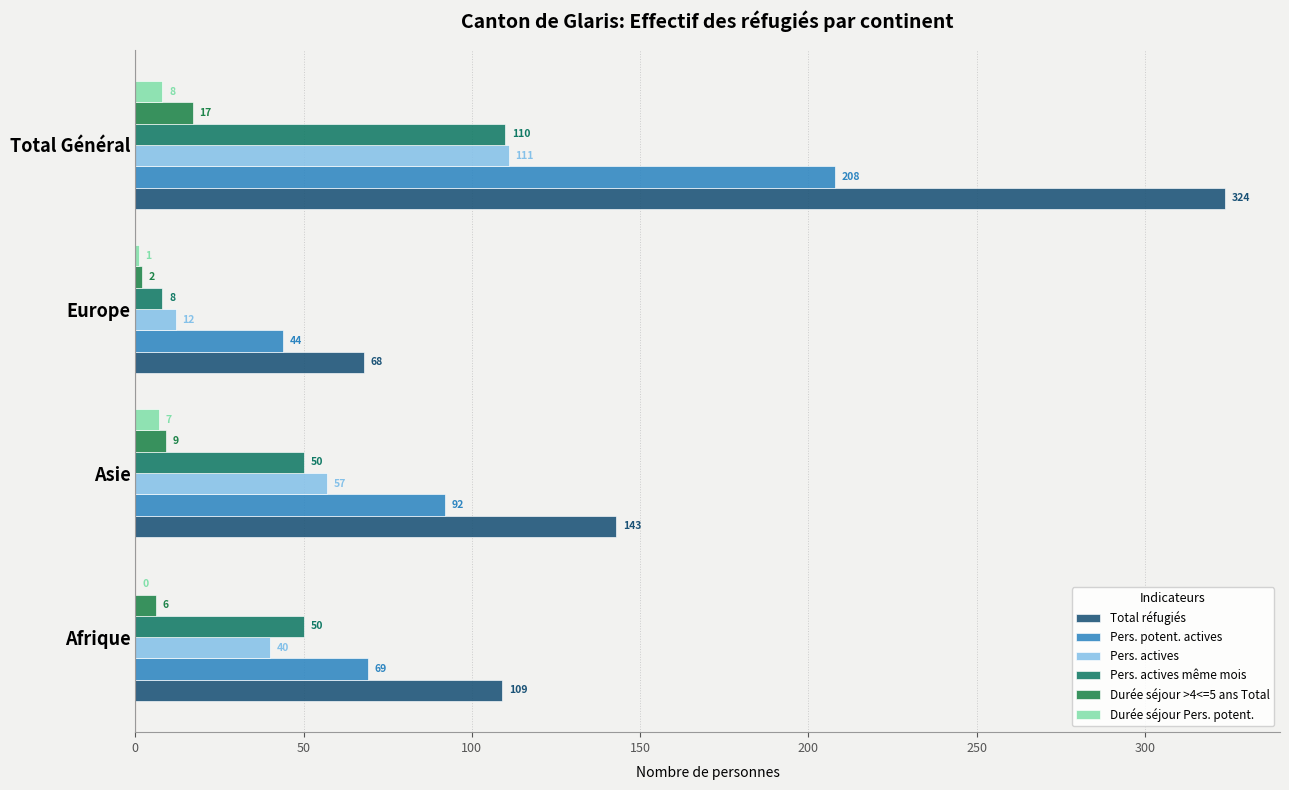

How many Total réfugiés values are between 109 and 324?

3